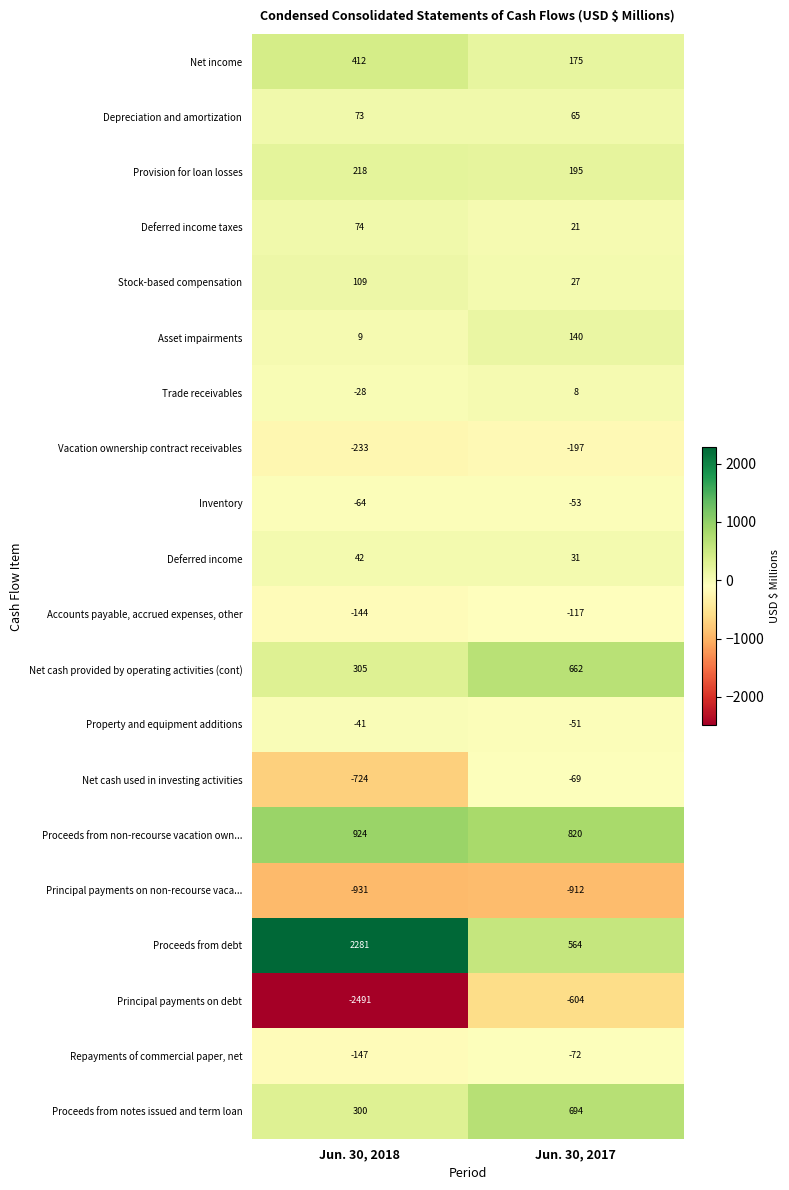

What is the sum of the Vacation ownership contract receivables values at Jun. 30, 2017 and Jun. 30, 2018?

-430